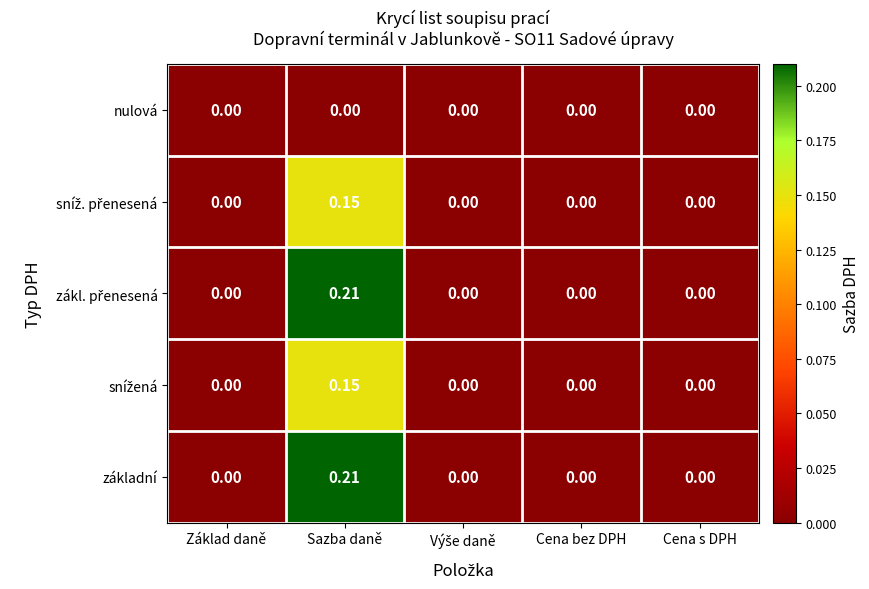

At which category is the sum across all series the highest?

Sazba daně